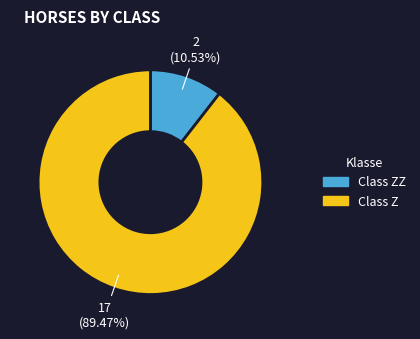

How many slices are in this pie chart?

2